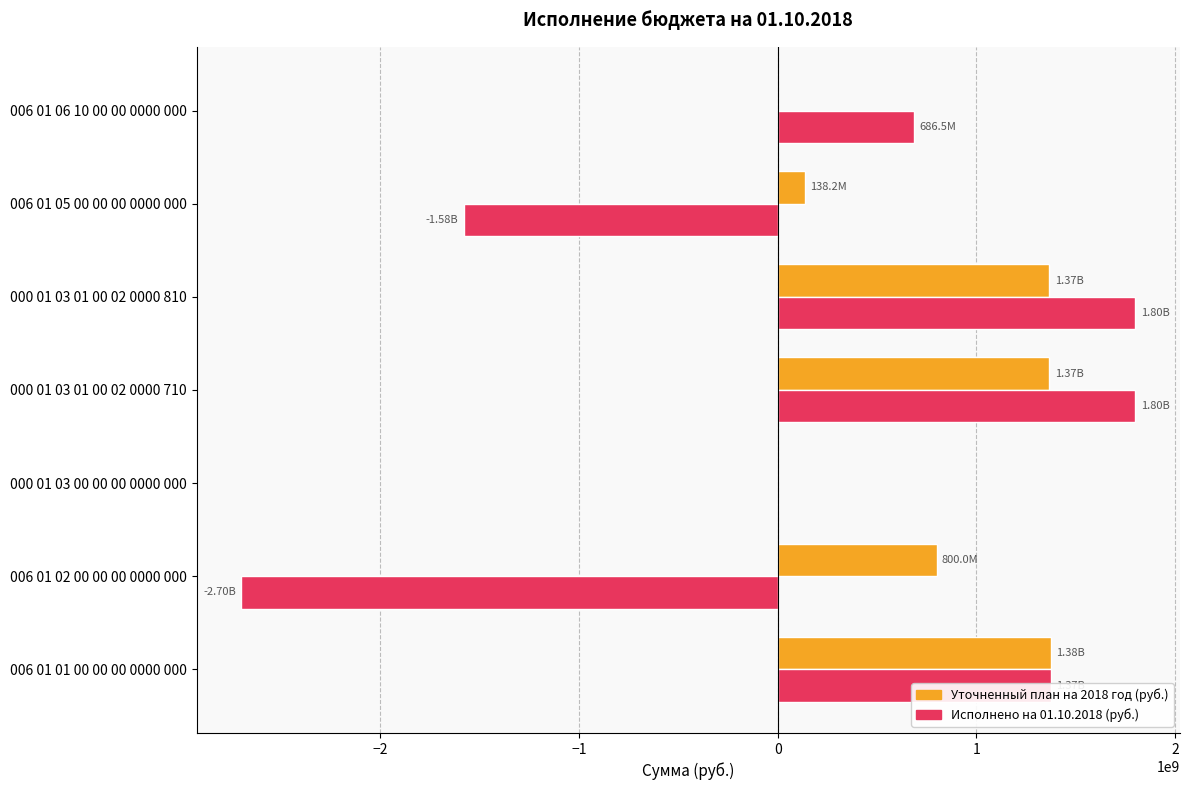

Which series changed the most between 006 01 02 00 00 00 0000 000 and 006 01 05 00 00 00 0000 000?

Исполнено на 01.10.2018 (руб.)